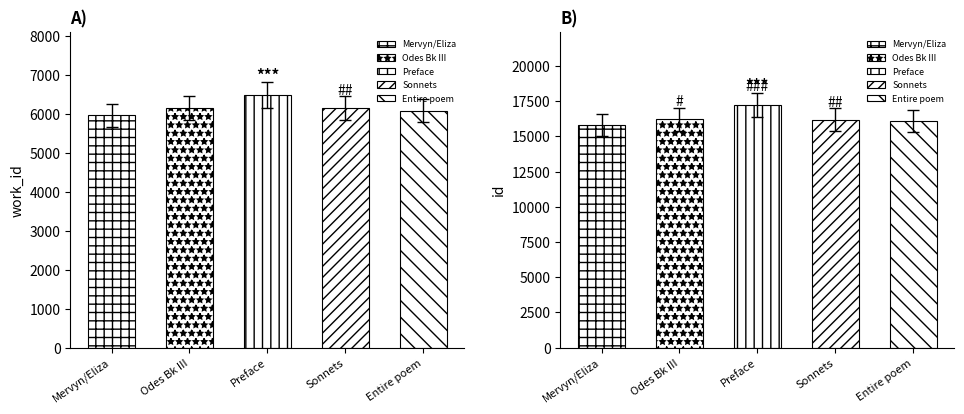

Which category has the highest value in the work_id series?

Preface